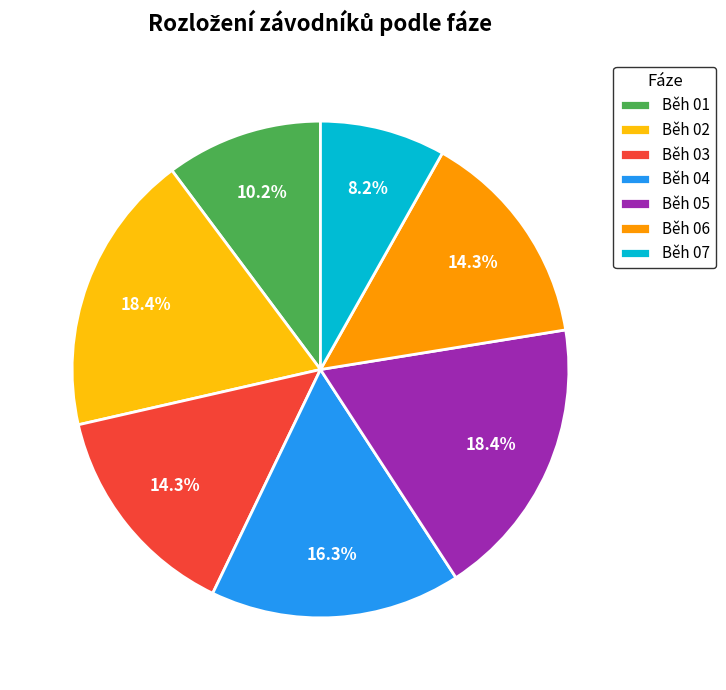

Combined, do Běh 04 and Běh 02 account for over 50%?

No